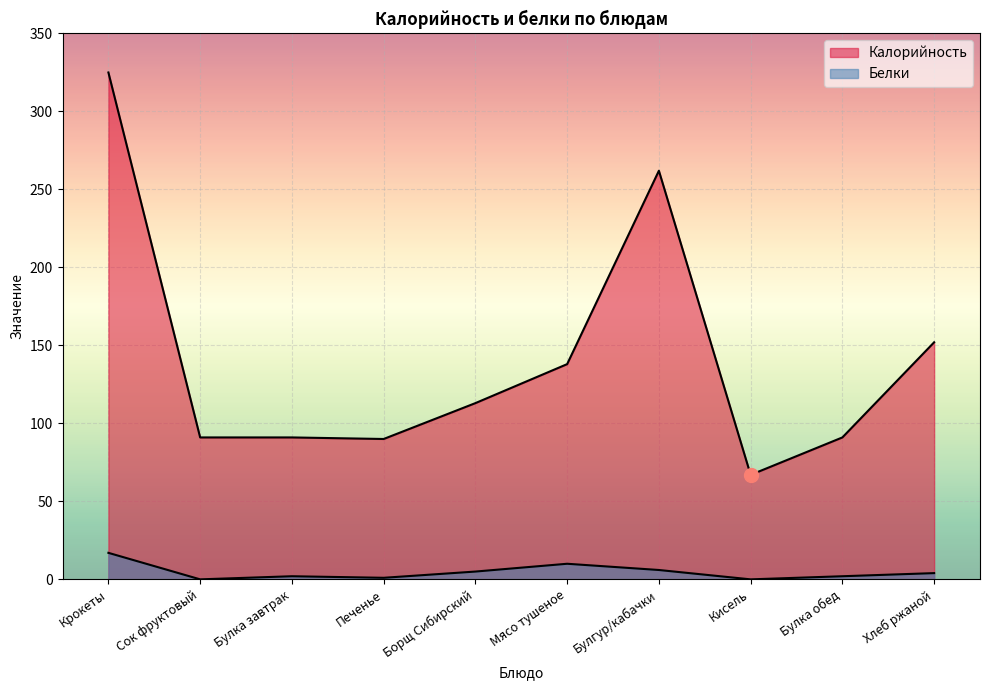

Rank the series by their average value, from highest to lowest.

Калорийность, Белки